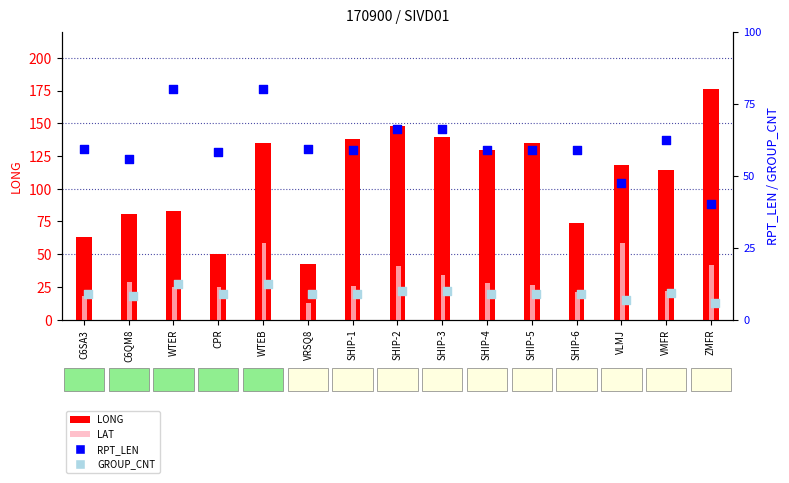

Is the value of RPT_LEN at SHIP-4 greater than the value of LAT at ZMFR?

Yes